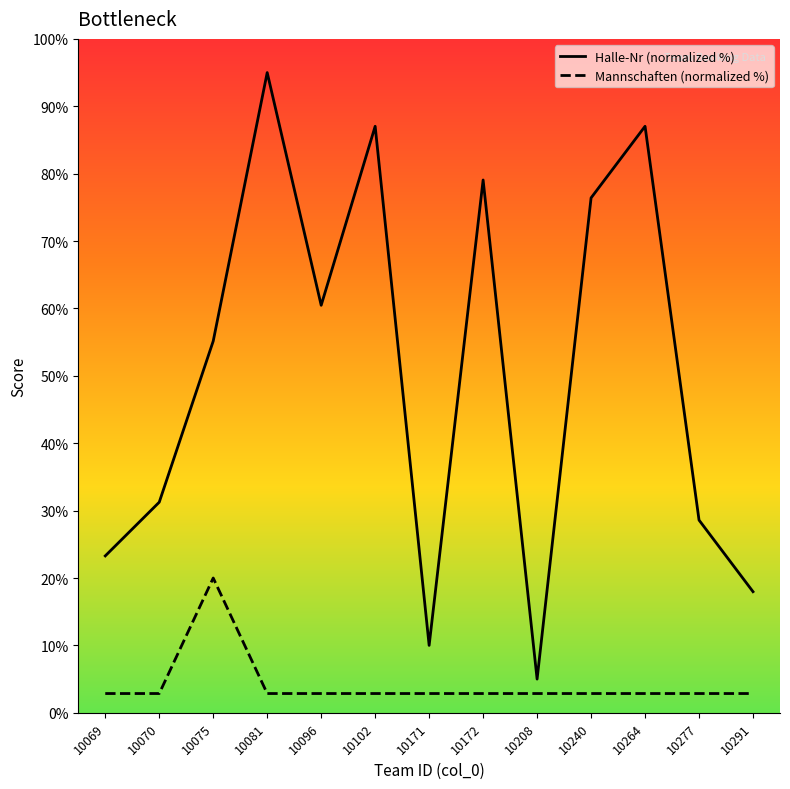

Which has a higher value, 10171 or 10240?

10240